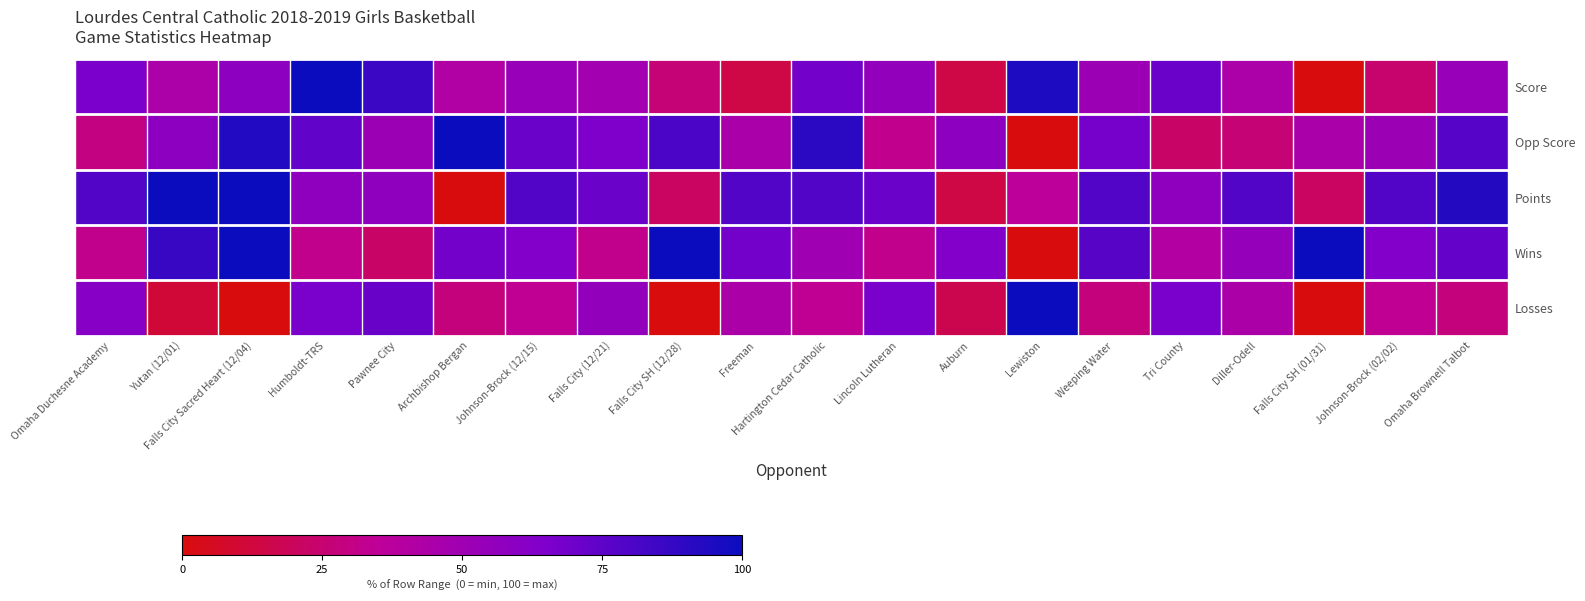

Which label corresponds to the largest value in the chart?

Humboldt-TRS